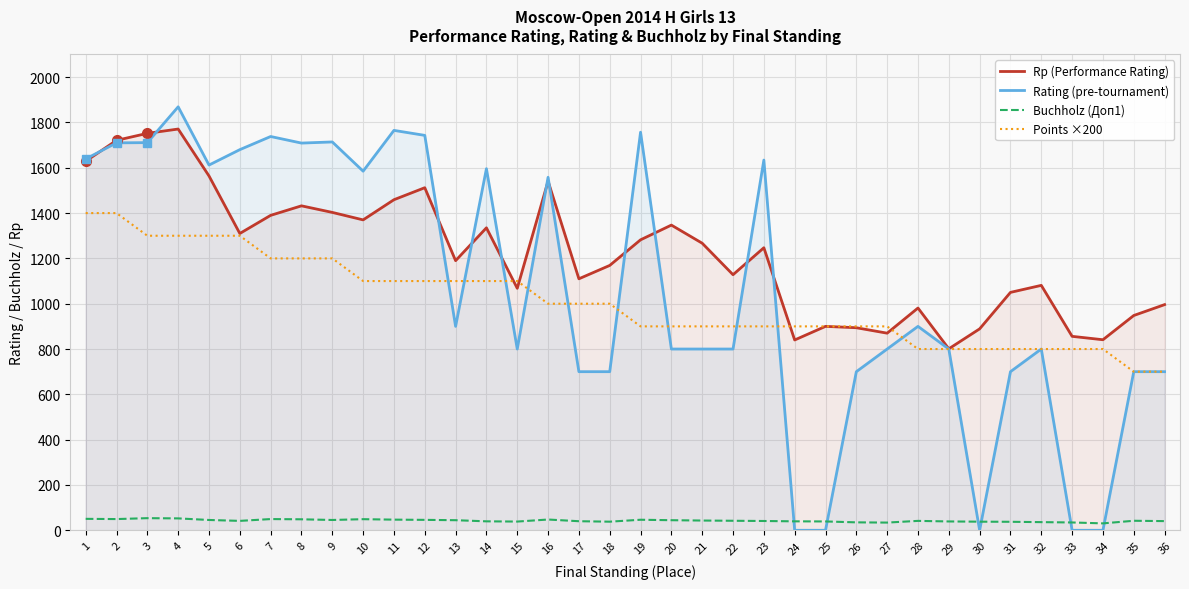

Reading left to right, list all the values displayed in this chart.

Rp (Performance Rating): 1=1629.0	2=1721.0	3=1752.0	4=1771.0	5=1564.0	6=1310.0	7=1390.0	8=1432.0	9=1403.0	10=1370.0	11=1459.0	12=1512.0	13=1190.0	14=1335.0	15=1068.0	16=1541.0	17=1110.0	18=1169.0	19=1282.0	20=1347.0	21=1267.0	22=1128.0	23=1247.0	24=840.0	25=900.0	26=894.0	27=870.0	28=981.0	29=801.0	30=889.0	31=1050.0	32=1081.0	33=856.0	34=841.0	35=948.0	36=996.0
Rating (pre-tournament): 1=1639.0	2=1710.0	3=1711.0	4=1869.0	5=1612.0	6=1680.0	7=1738.0	8=1709.0	9=1714.0	10=1585.0	11=1765.0	12=1743.0	13=900.0	14=1596.0	15=800.0	16=1558.0	17=700.0	18=700.0	19=1757.0	20=800.0	21=800.0	22=800.0	23=1634.0	24=0.0	25=0.0	26=700.0	27=800.0	28=900.0	29=800.0	30=0.0	31=700.0	32=800.0	33=0.0	34=0.0	35=700.0	36=700.0
Buchholz (Доп1): 1=50.5	2=49.5	3=53.5	4=52.5	5=45.5	6=41.5	7=49.5	8=48.5	9=45.5	10=49.0	11=47.0	12=46.0	13=44.5	14=39.5	15=38.5	16=47.5	17=40.0	18=38.0	19=46.5	20=44.5	21=43.0	22=42.0	23=41.0	24=39.5	25=39.0	26=35.0	27=34.0	28=41.5	29=39.0	30=38.0	31=37.5	32=36.0	33=34.5	34=30.5	35=42.0	36=40.5
Points ×200: 1=1400.0	2=1400.0	3=1300.0	4=1300.0	5=1300.0	6=1300.0	7=1200.0	8=1200.0	9=1200.0	10=1100.0	11=1100.0	12=1100.0	13=1100.0	14=1100.0	15=1100.0	16=1000.0	17=1000.0	18=1000.0	19=900.0	20=900.0	21=900.0	22=900.0	23=900.0	24=900.0	25=900.0	26=900.0	27=900.0	28=800.0	29=800.0	30=800.0	31=800.0	32=800.0	33=800.0	34=800.0	35=700.0	36=700.0